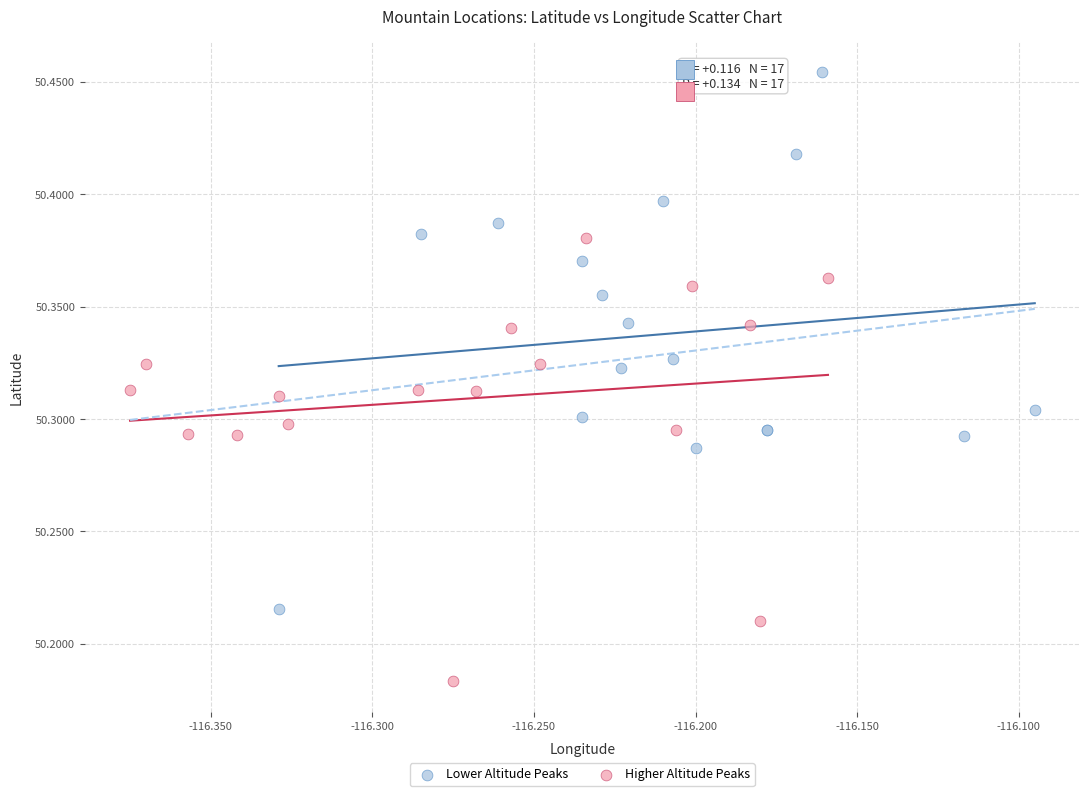

Which series contains the highest Y value?

Lower Altitude Peaks